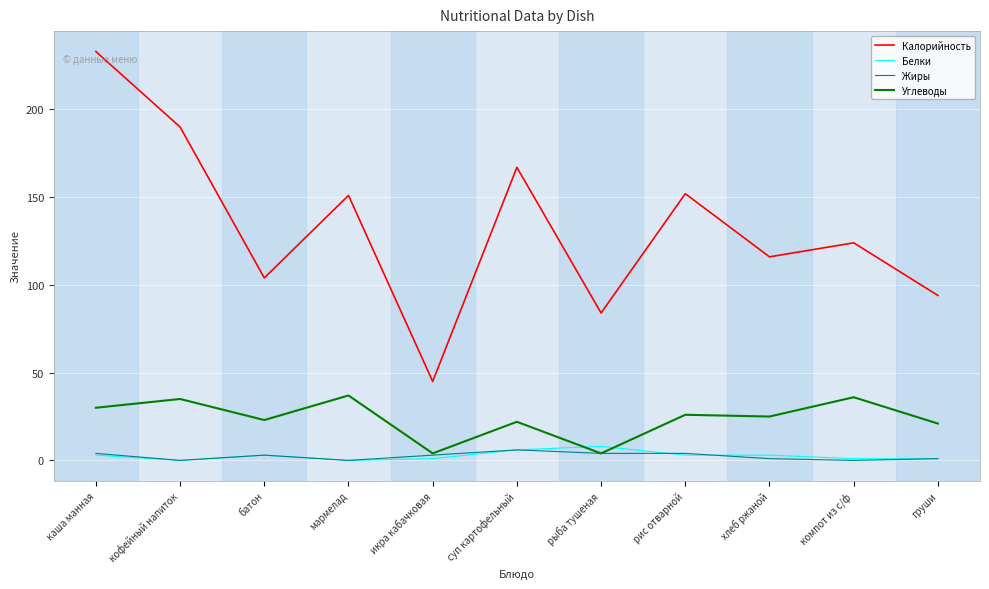

What is the sum of the Углеводы values at груши and хлеб ржаной?

46